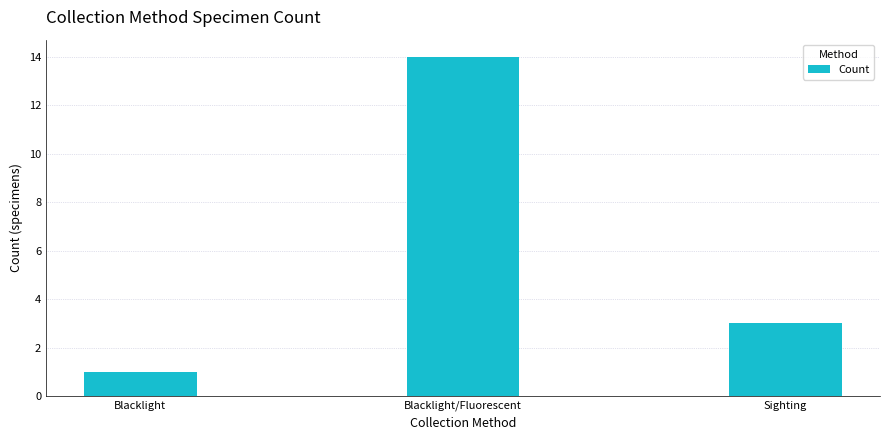

The chart shows a value of 3 at Sighting. True or false?

True